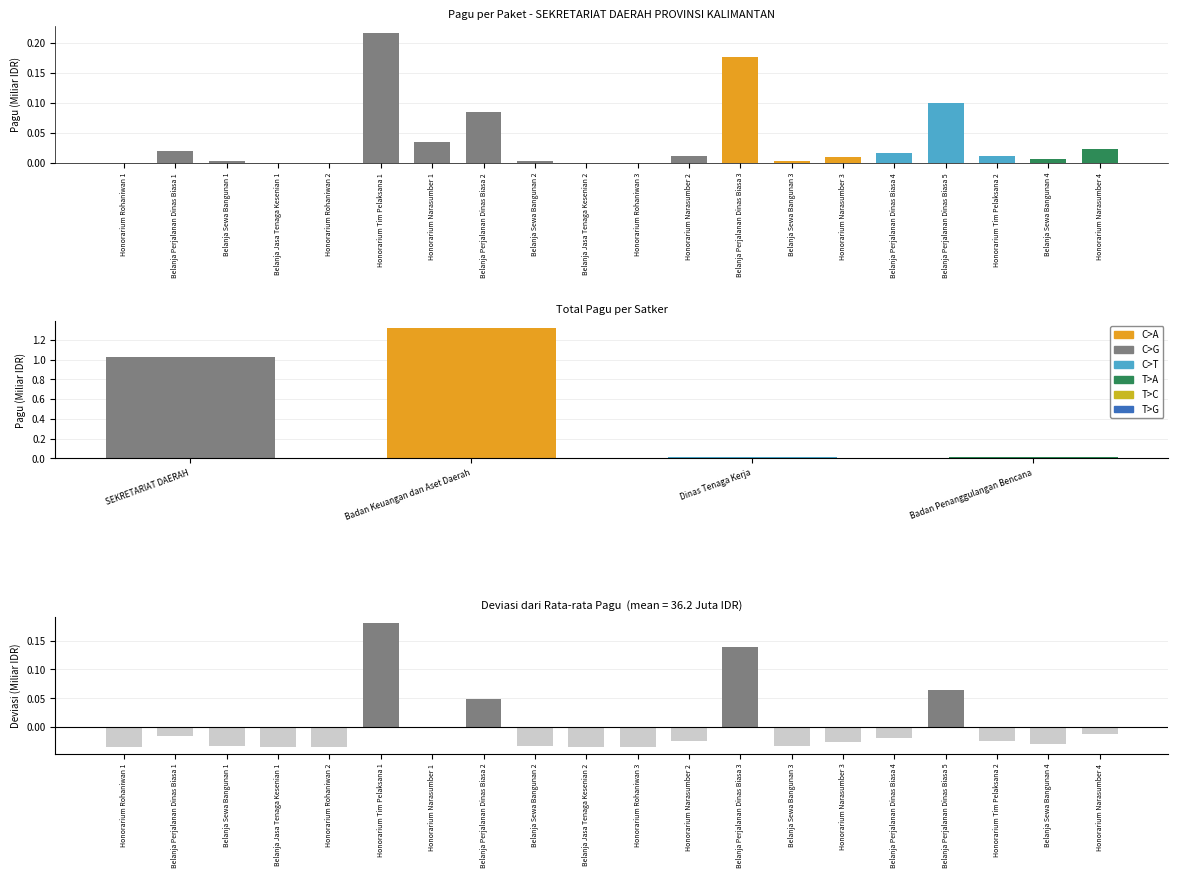

Are the bars grouped side by side (vs. stacked)?

Yes